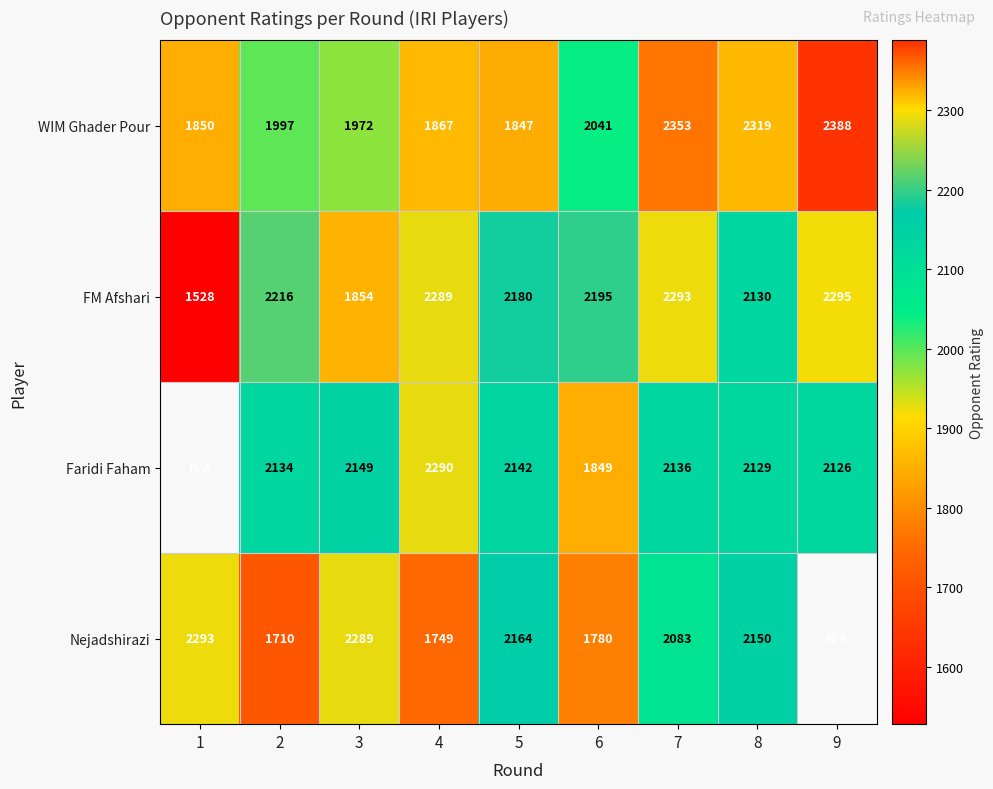

Between 7 and 8, which series saw the biggest shift?

FM Afshari